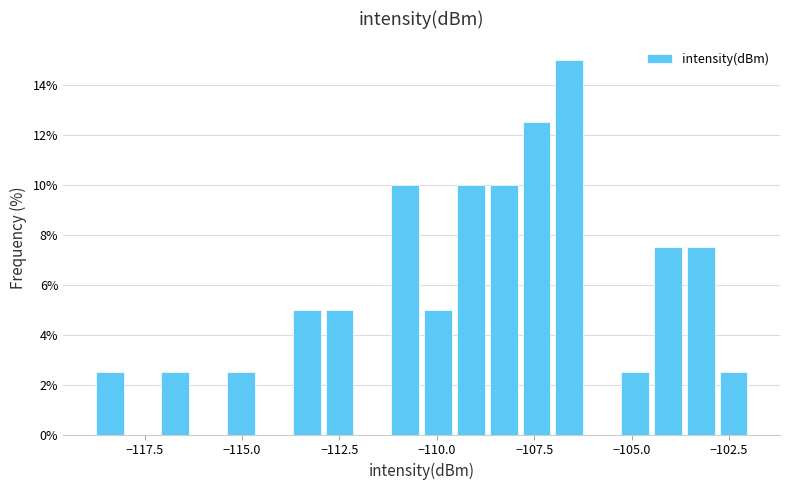

Read against the x-axis, roughly where is the centre of the tallest bar?

-106.5